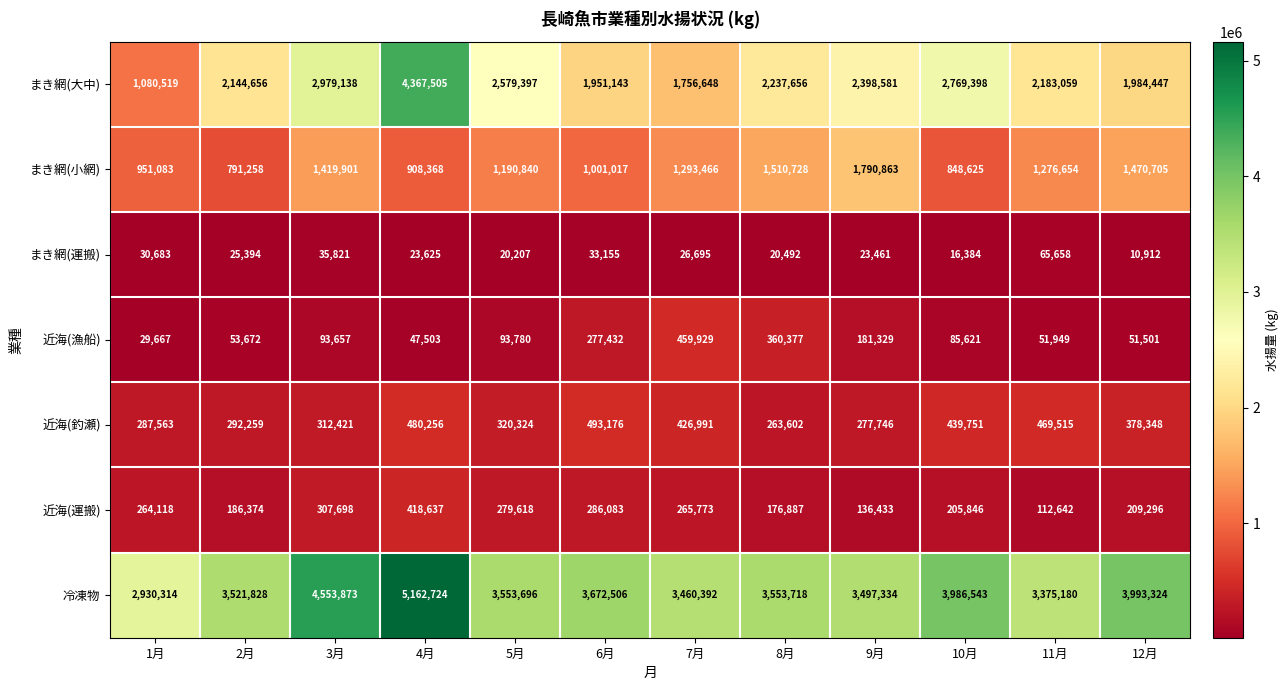

Which series has the widest spread of values?

まき網(大中)